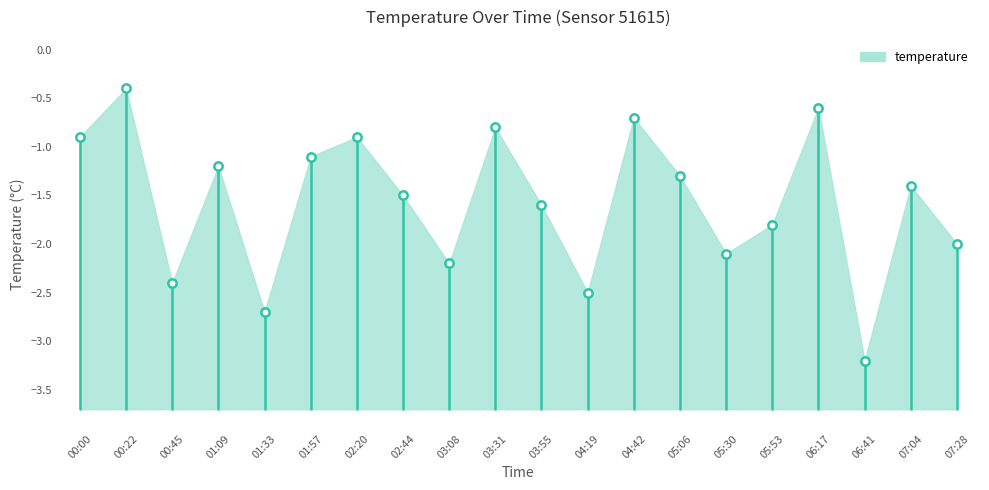

What is the average value?

-1.6